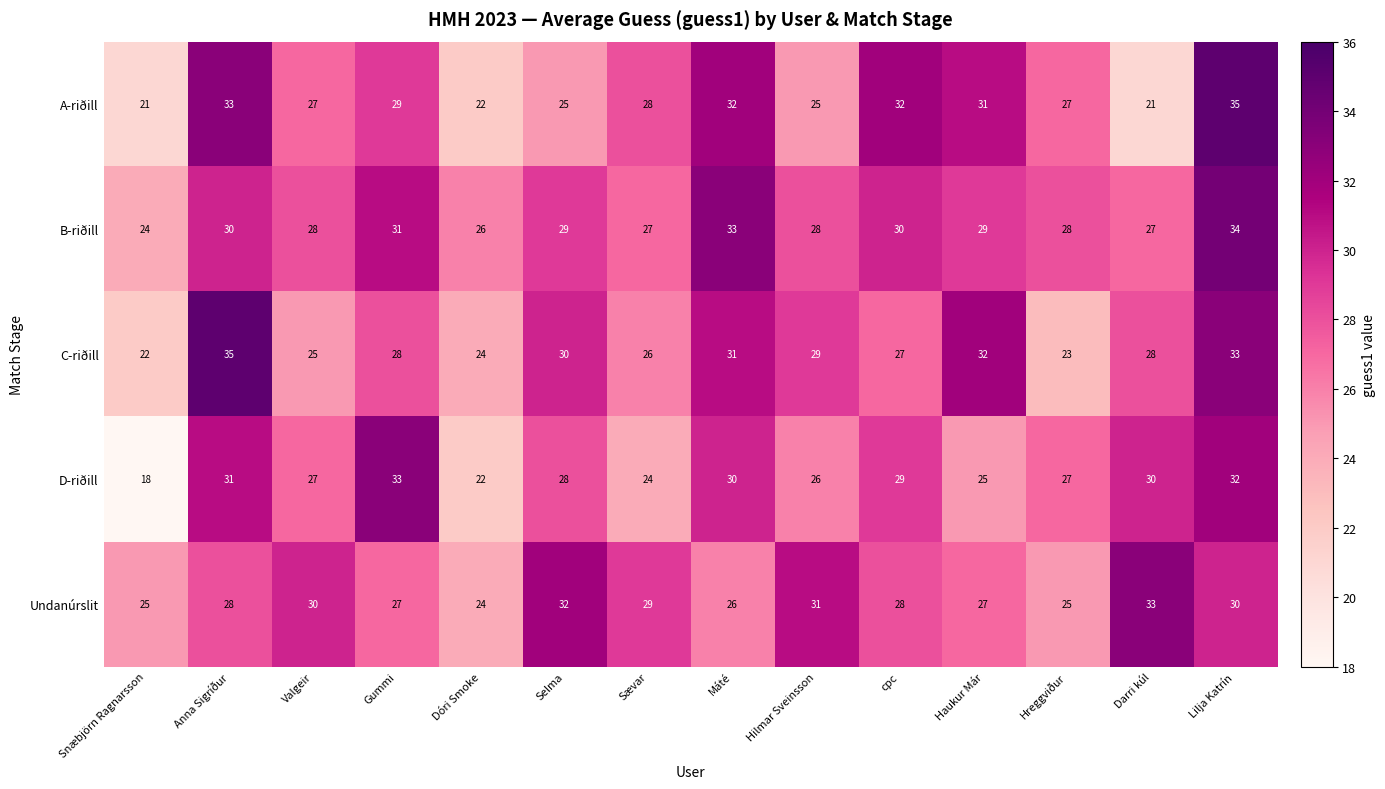

At which category is the sum across all series the highest?

Lilja Katrín